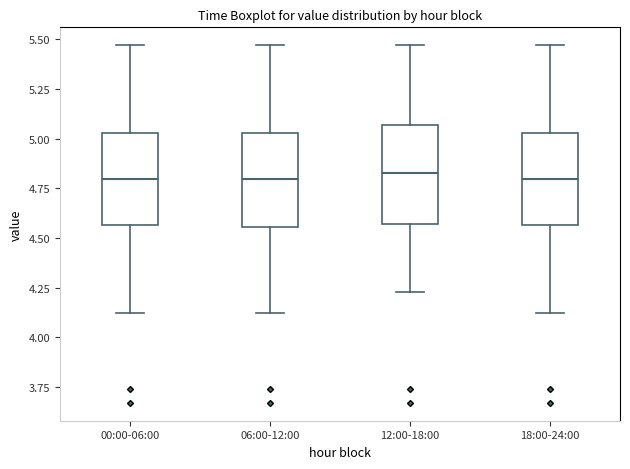

Where does the lower whisker of the box for 12:00-18:00 end on the y-axis? The values are not printed on the chart, so give them approximately, as read against the axis.

4.25